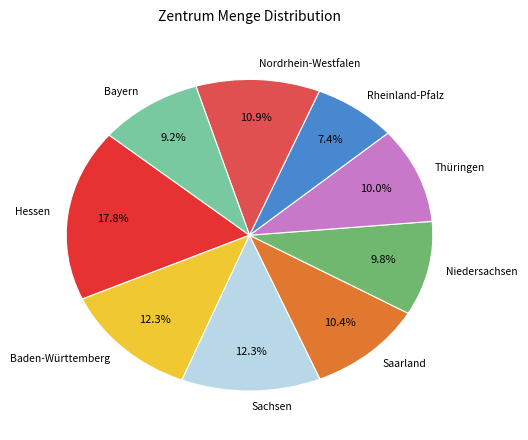

To the nearest percent, what portion does Nordrhein-Westfalen represent?

11%